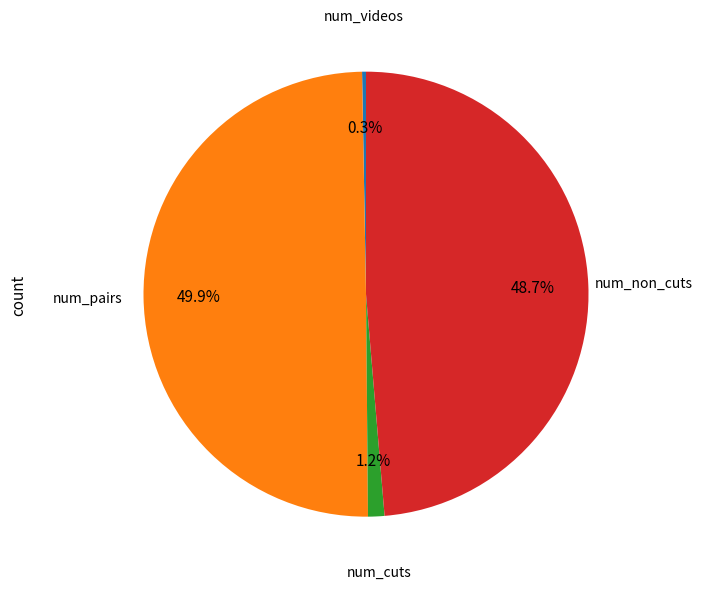

What is the largest slice in the pie chart?

num_pairs